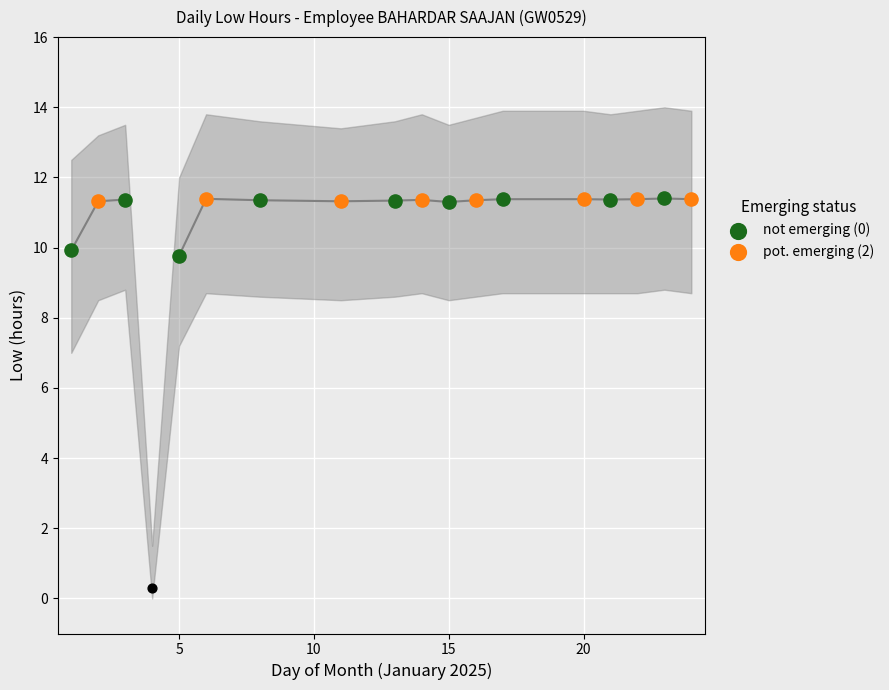

Which has a higher value, 3 or 22?

22